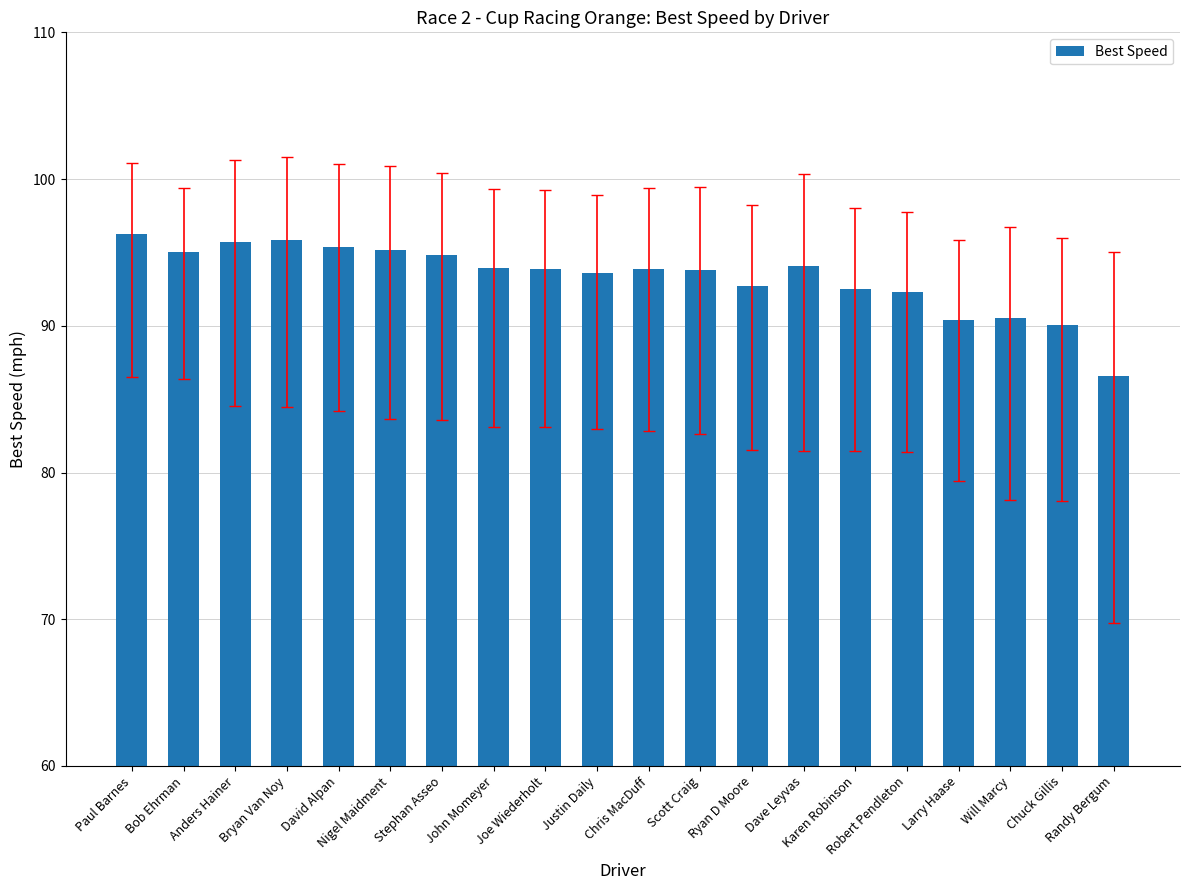

What is the sum of the values at Will Marcy and Nigel Maidment?

185.7